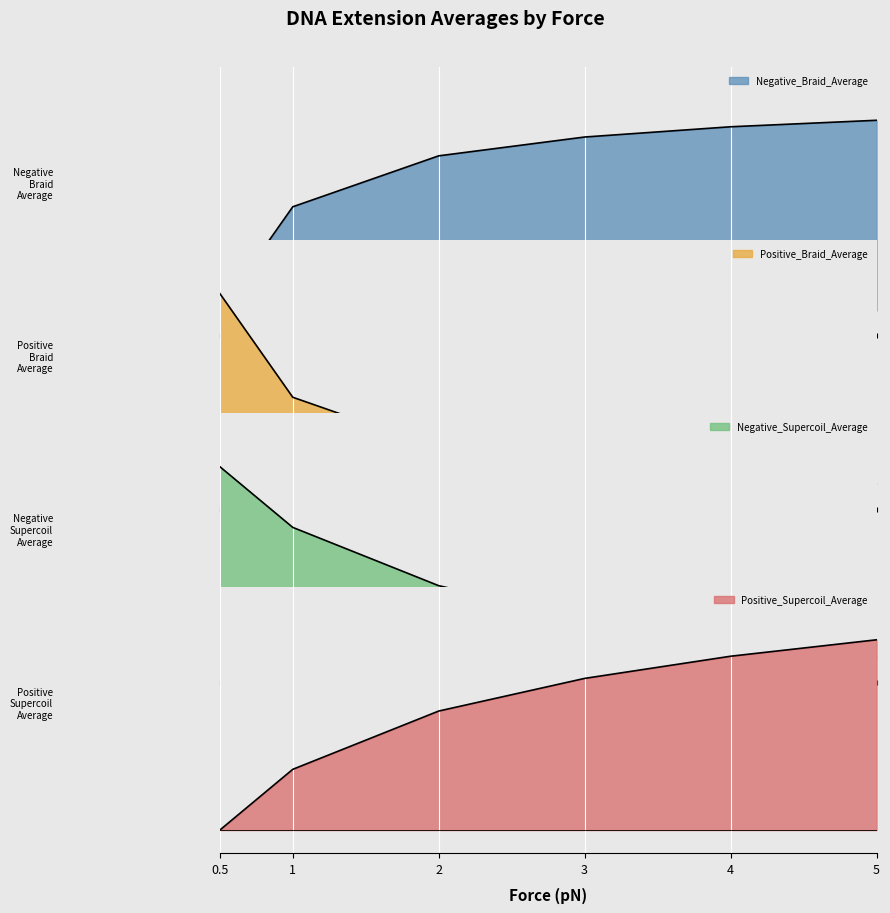

Where is Negative_Braid_Average nearest to the value 1?

1